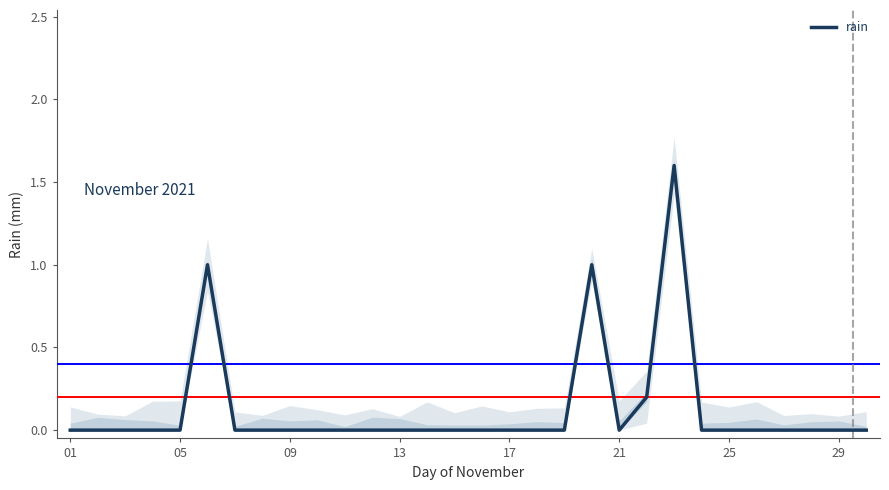

What is the maximum value for rain?

1.6